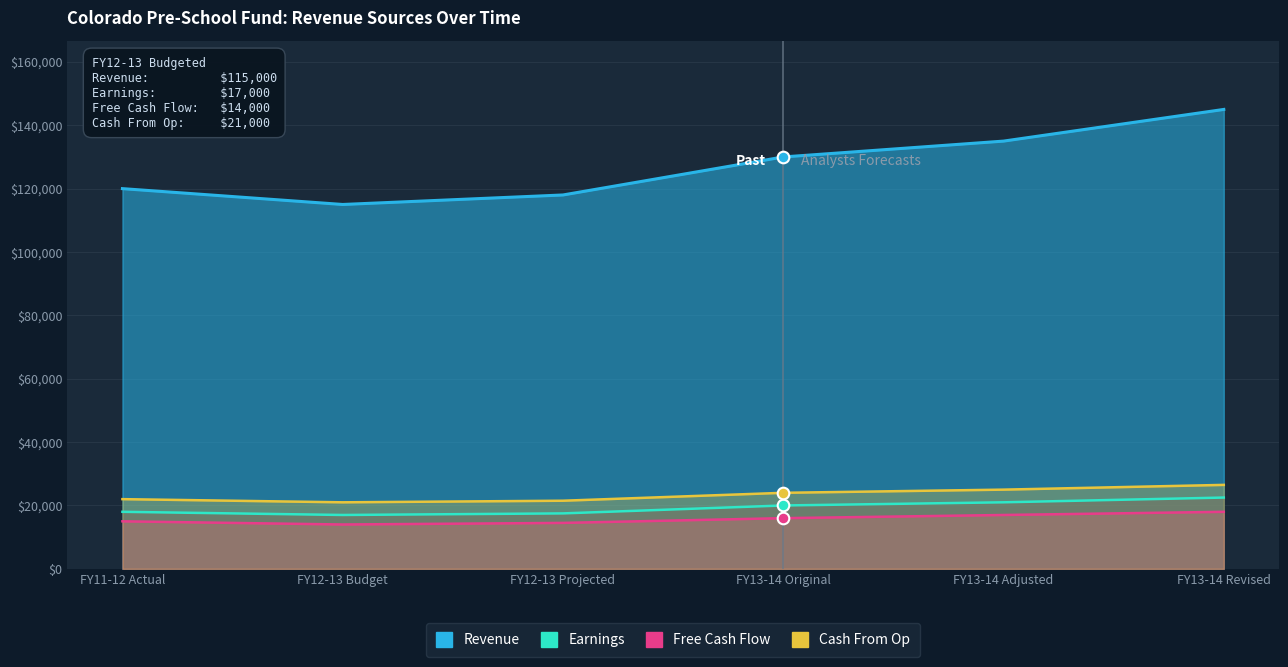

Which series reaches the maximum Y coordinate?

Cash From Op